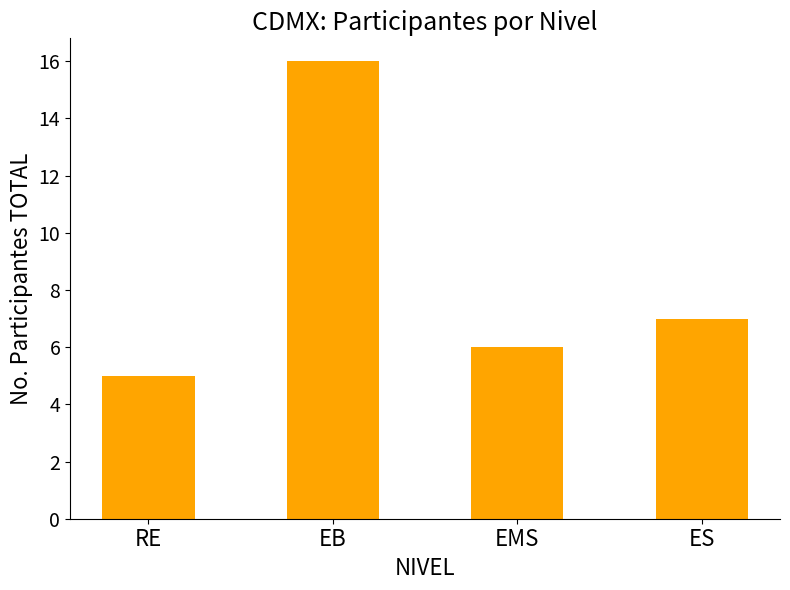

Rank the categories by value from highest to lowest.

EB, ES, EMS, RE